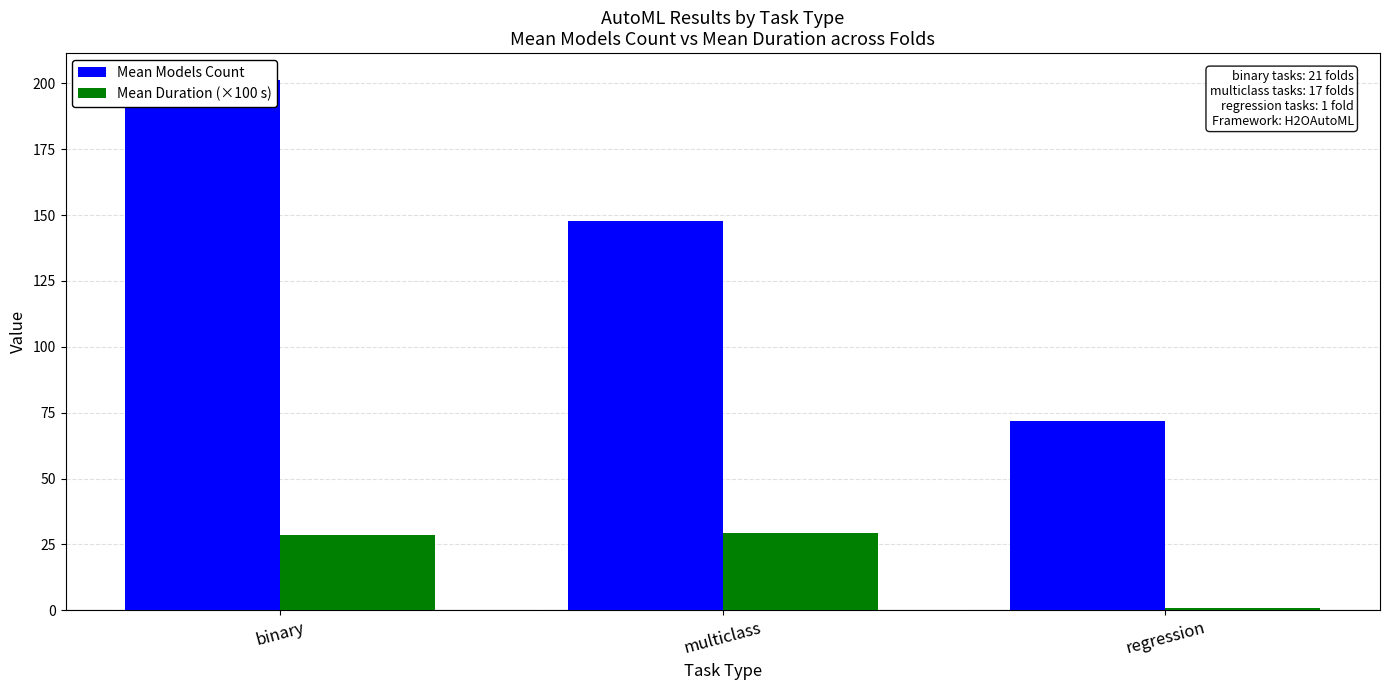

Is the value of Mean Duration (×100 s) at multiclass greater than the value of Mean Models Count at regression?

No